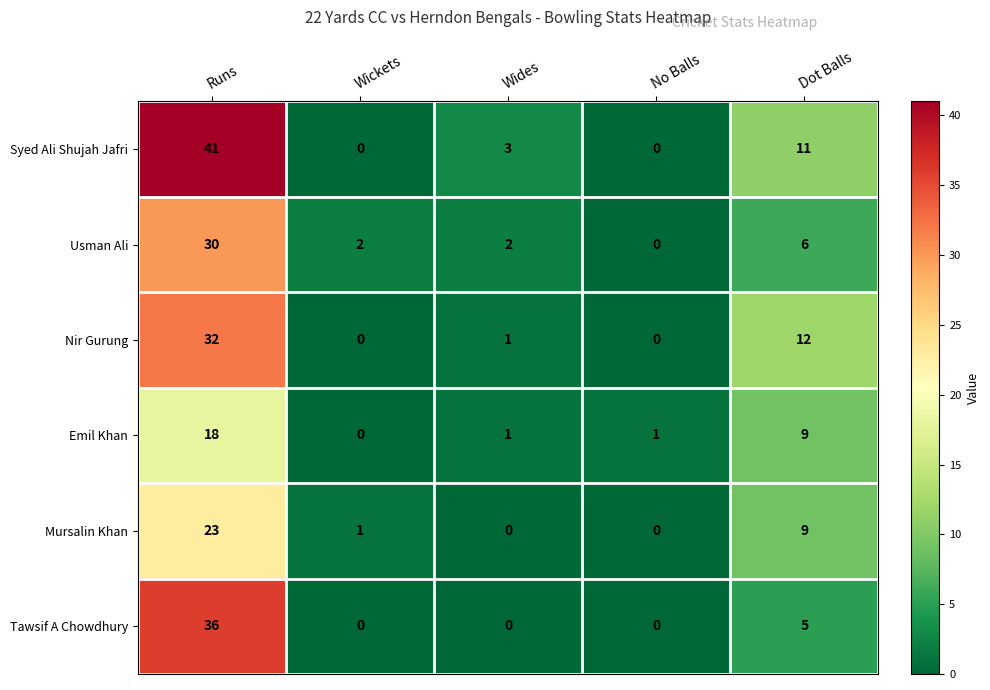

Which series has the largest total across all categories?

Syed Ali Shujah Jafri